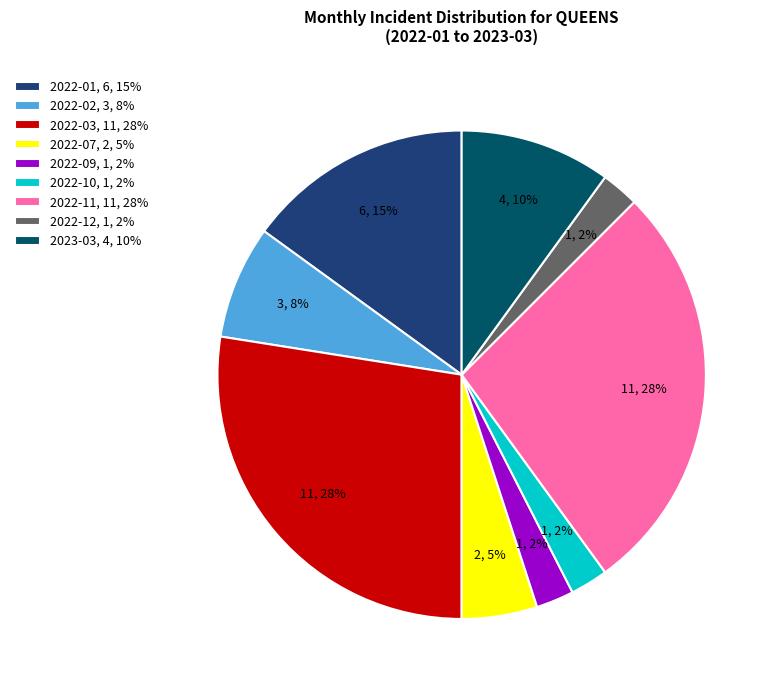

Count the number of slices in the pie.

9